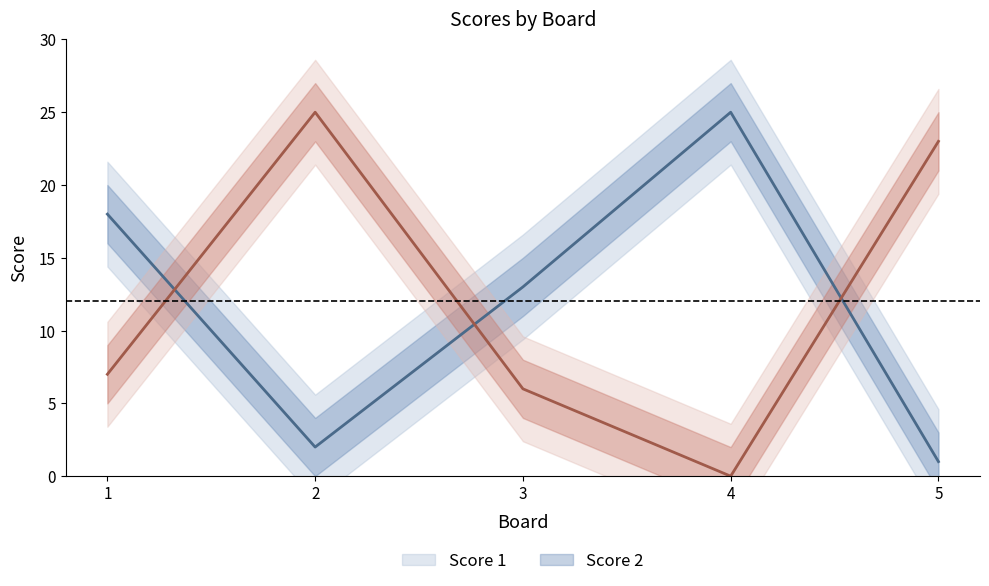

At how many categories does at least one series exceed 4?

5